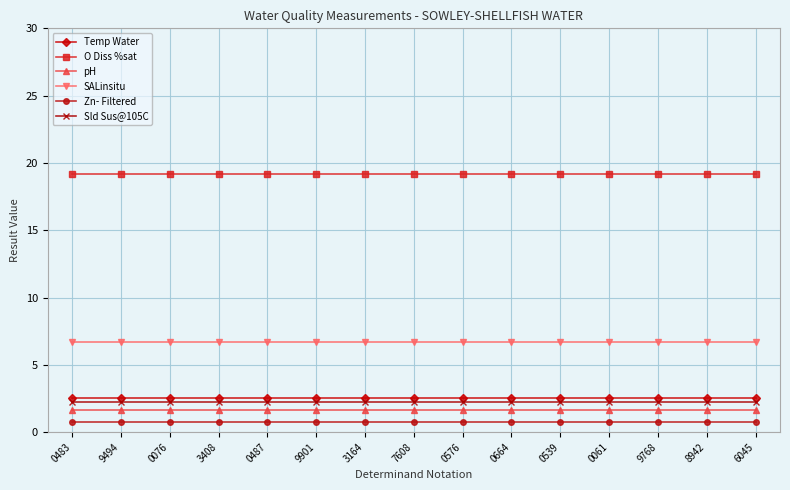

Reading left to right, extract all data points from this chart.

Temp Water: 2.5	2.5	2.5	2.5	2.5	2.5	2.5	2.5	2.5	2.5	2.5	2.5	2.5	2.5	2.5
O Diss %sat: 19.1	19.1	19.1	19.1	19.1	19.1	19.1	19.1	19.1	19.1	19.1	19.1	19.1	19.1	19.1
pH: 1.6	1.6	1.6	1.6	1.6	1.6	1.6	1.6	1.6	1.6	1.6	1.6	1.6	1.6	1.6
SALinsitu: 6.7	6.7	6.7	6.7	6.7	6.7	6.7	6.7	6.7	6.7	6.7	6.7	6.7	6.7	6.7
Zn- Filtered: 0.7	0.7	0.7	0.7	0.7	0.7	0.7	0.7	0.7	0.7	0.7	0.7	0.7	0.7	0.7
Sld Sus@105C: 2.3	2.3	2.3	2.3	2.3	2.3	2.3	2.3	2.3	2.3	2.3	2.3	2.3	2.3	2.3